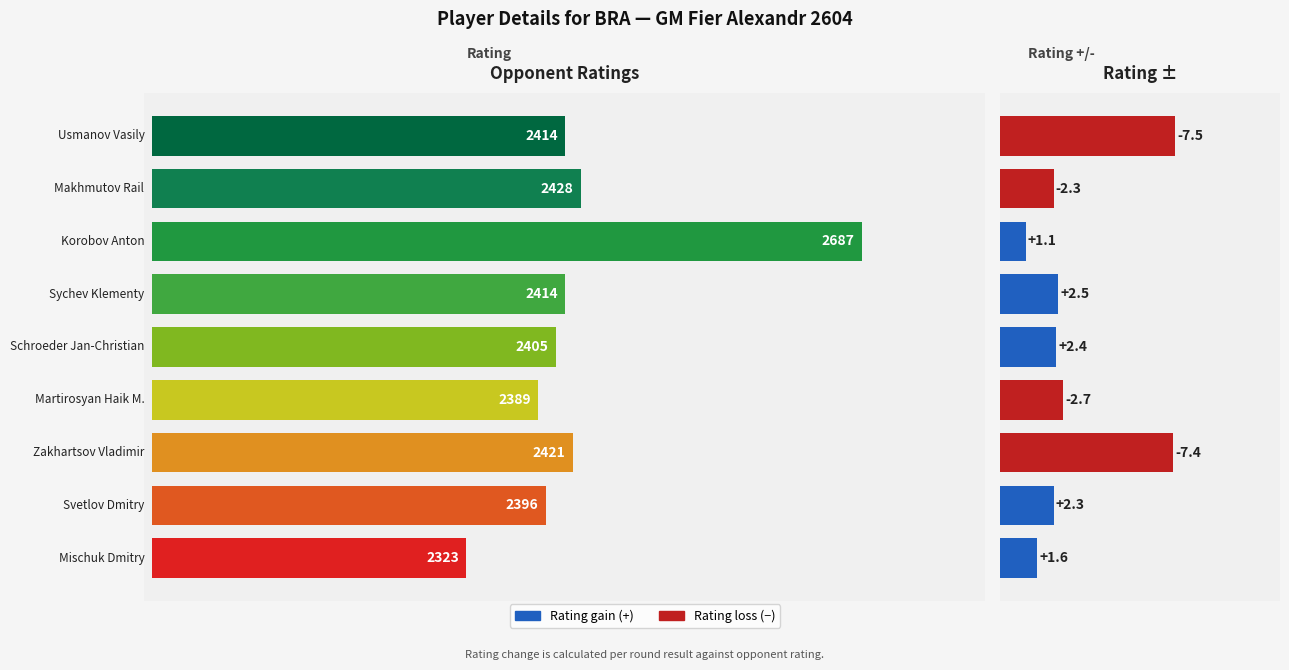

Between Martirosyan Haik M. and Mischuk Dmitry, which is larger?

Martirosyan Haik M.